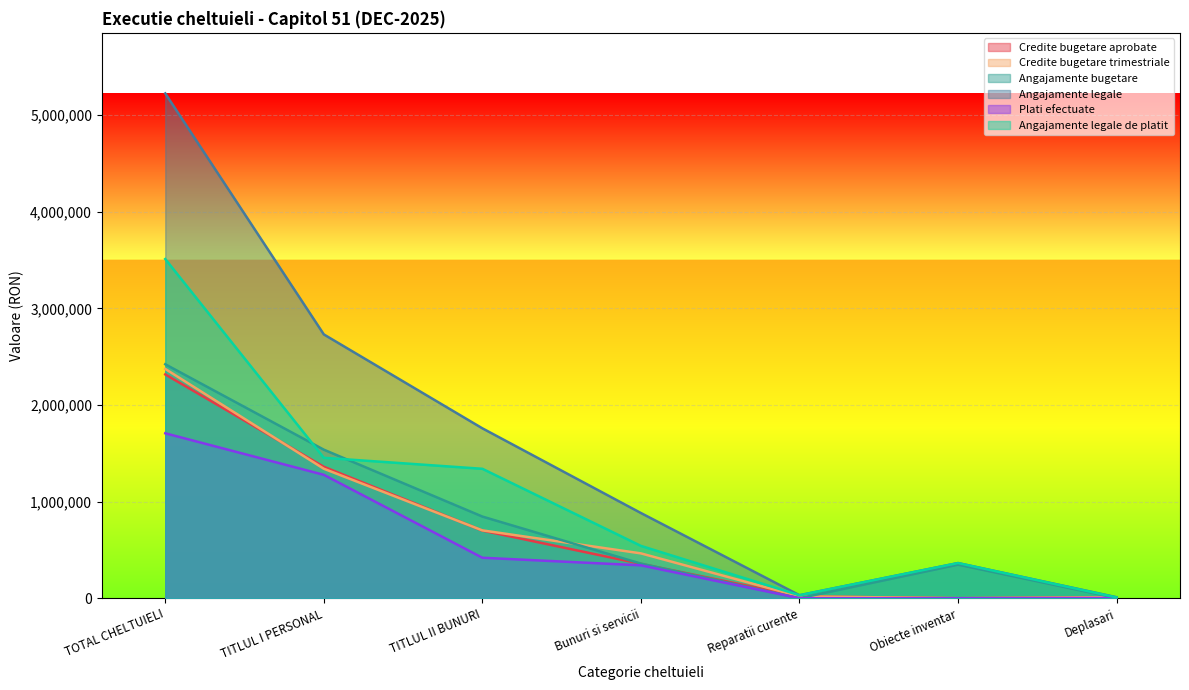

What is the difference between the highest and lowest values at Deplasari?

8253.7